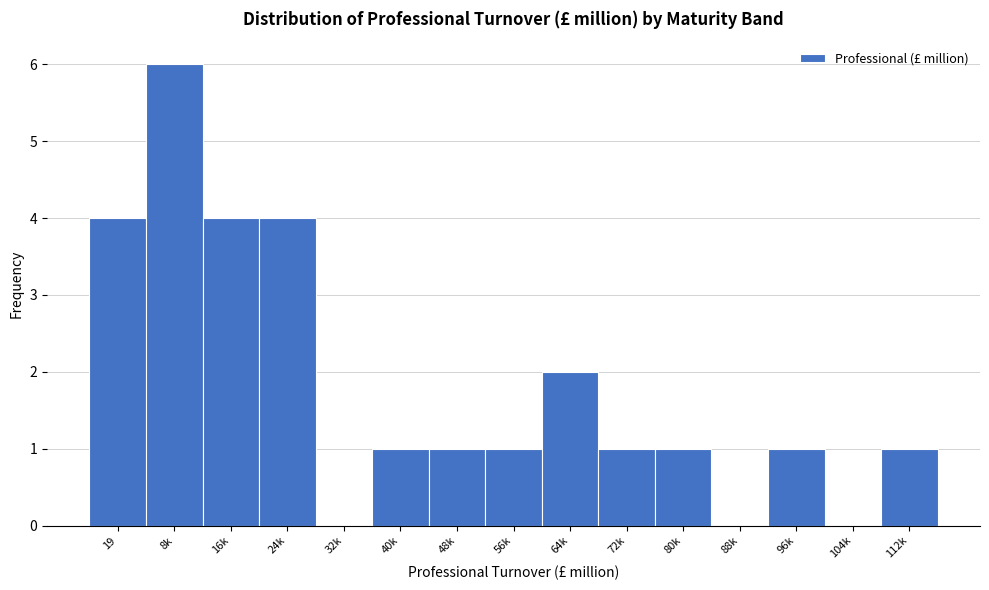

Reading left to right, what are all the values shown in this chart?

19=4	8k=6	16k=4	24k=4	32k=0	40k=1	48k=1	56k=1	64k=2	72k=1	80k=1	88k=0	96k=1	104k=0	112k=1